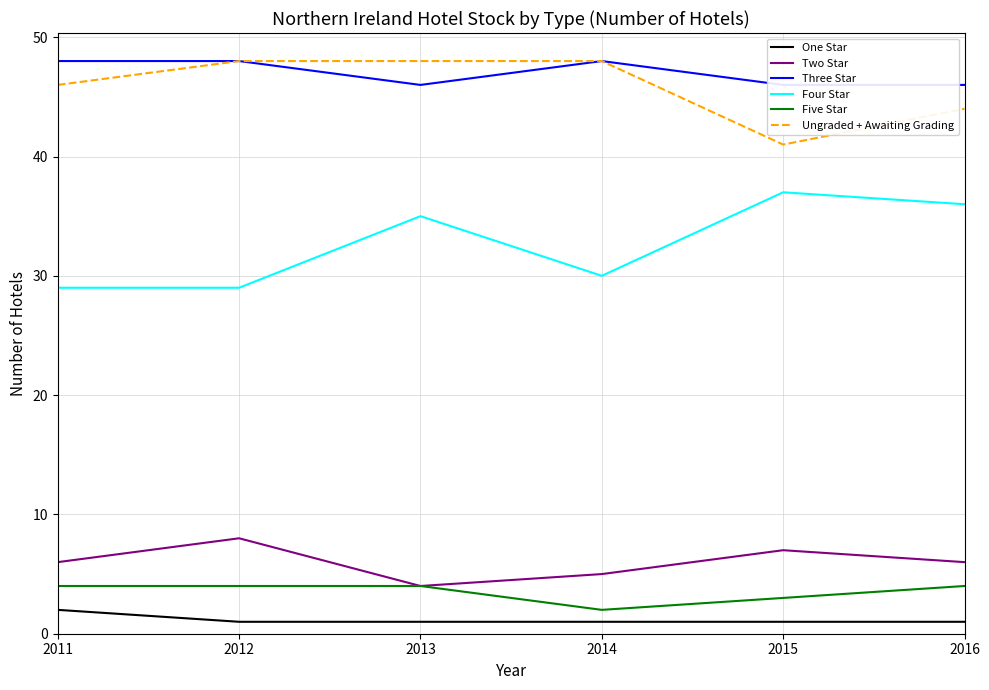

Is it true that Two Star equals 5 at 2013?

False